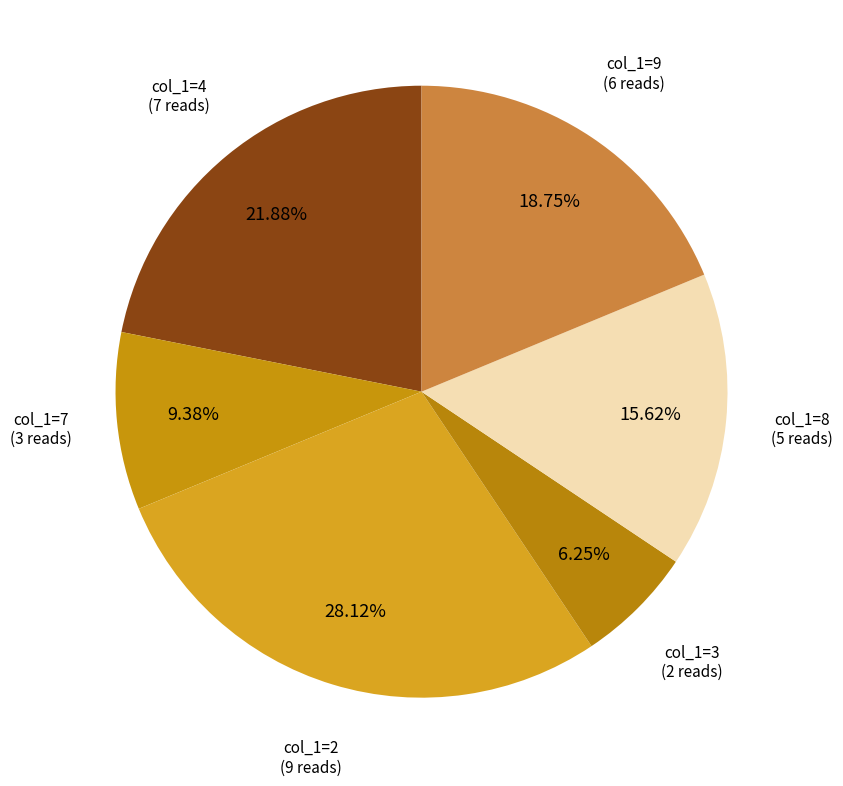

How many segments does this pie chart have?

6